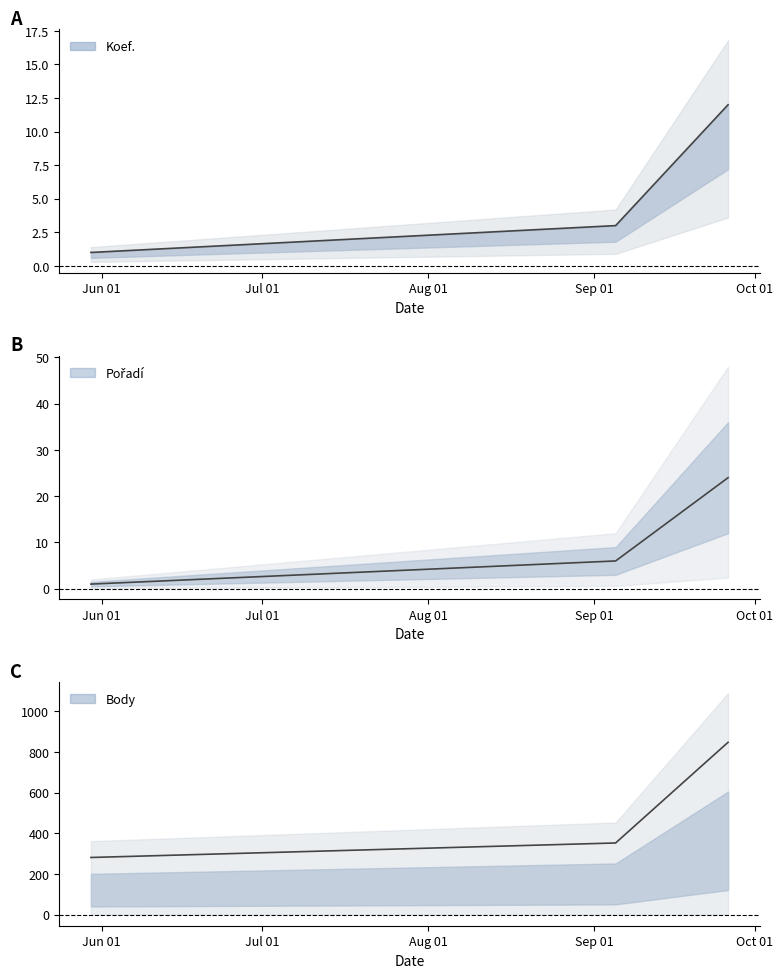

Where is Body nearest to the value 564?

2020-09-05